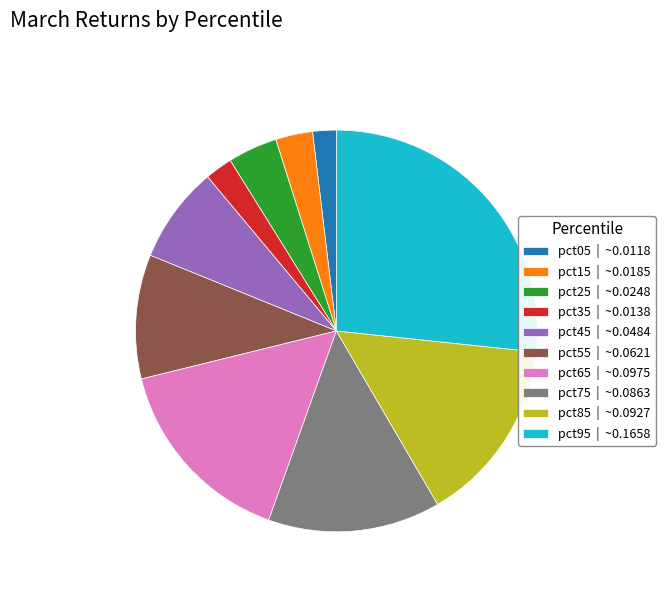

True or false: pct45 accounts for 14% of the total.

False